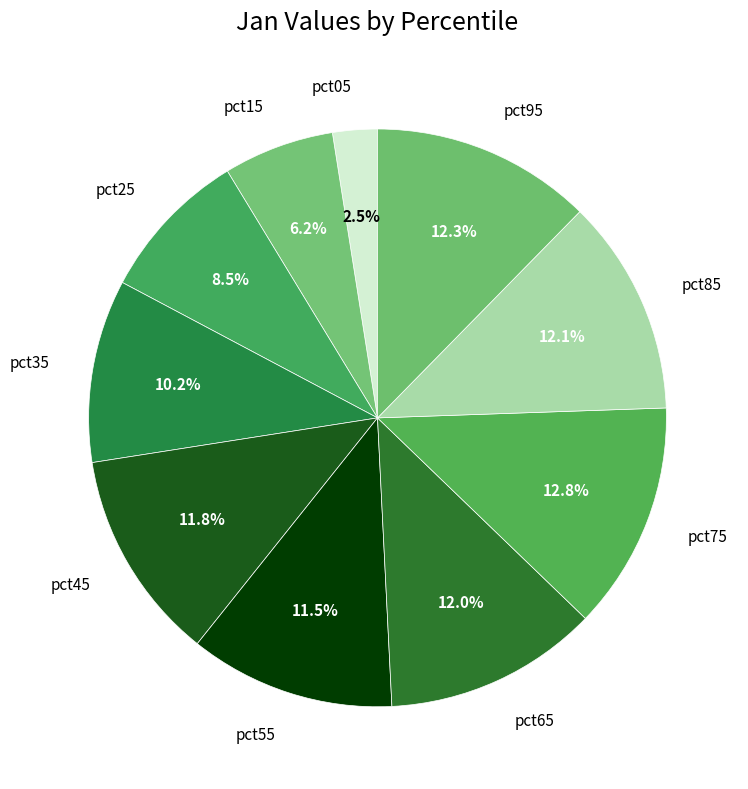

The pct95 slice represents 12% of the pie. True or false?

True